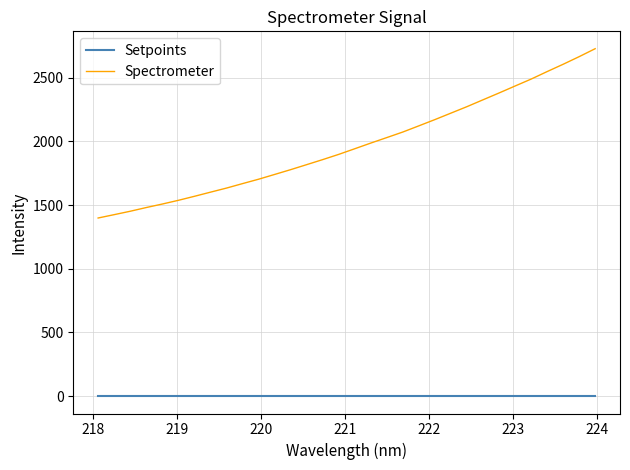

Which series has the largest range (max minus min)?

Spectrometer